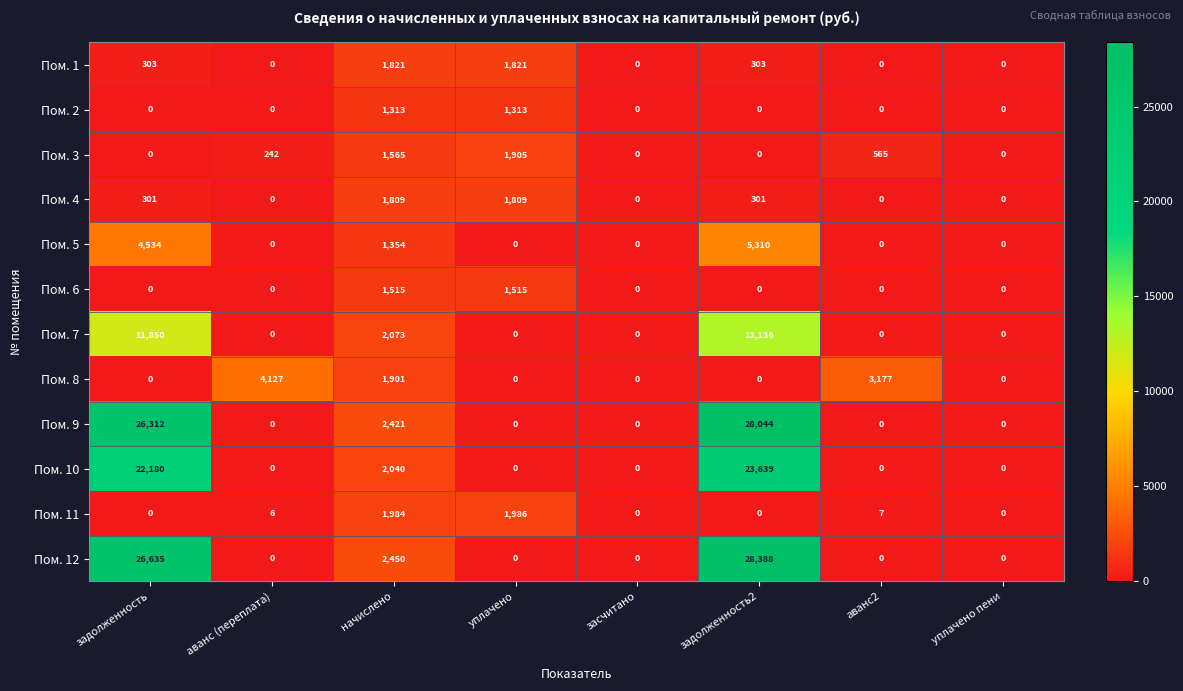

What is the average value of the Пом. 10 series?

5982